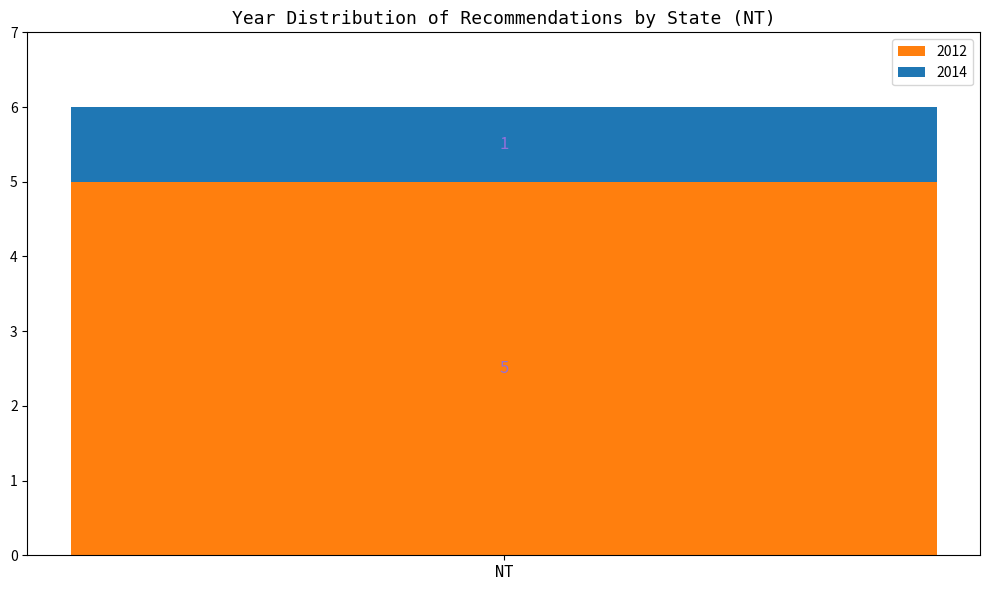

The 2012 series shows 1 at NT. True or false?

False